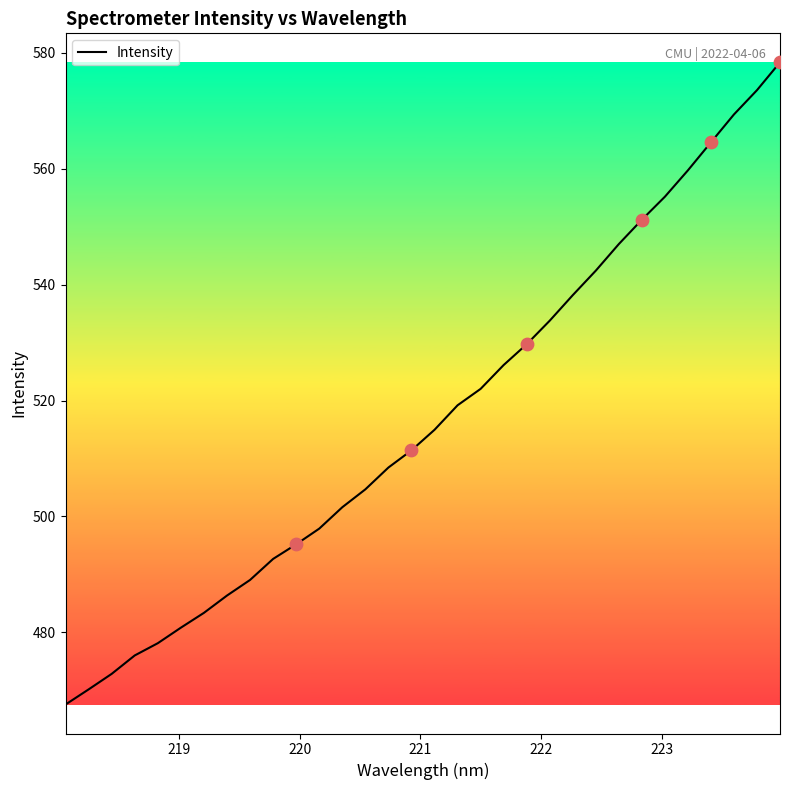

What is the smallest value displayed?

467.6